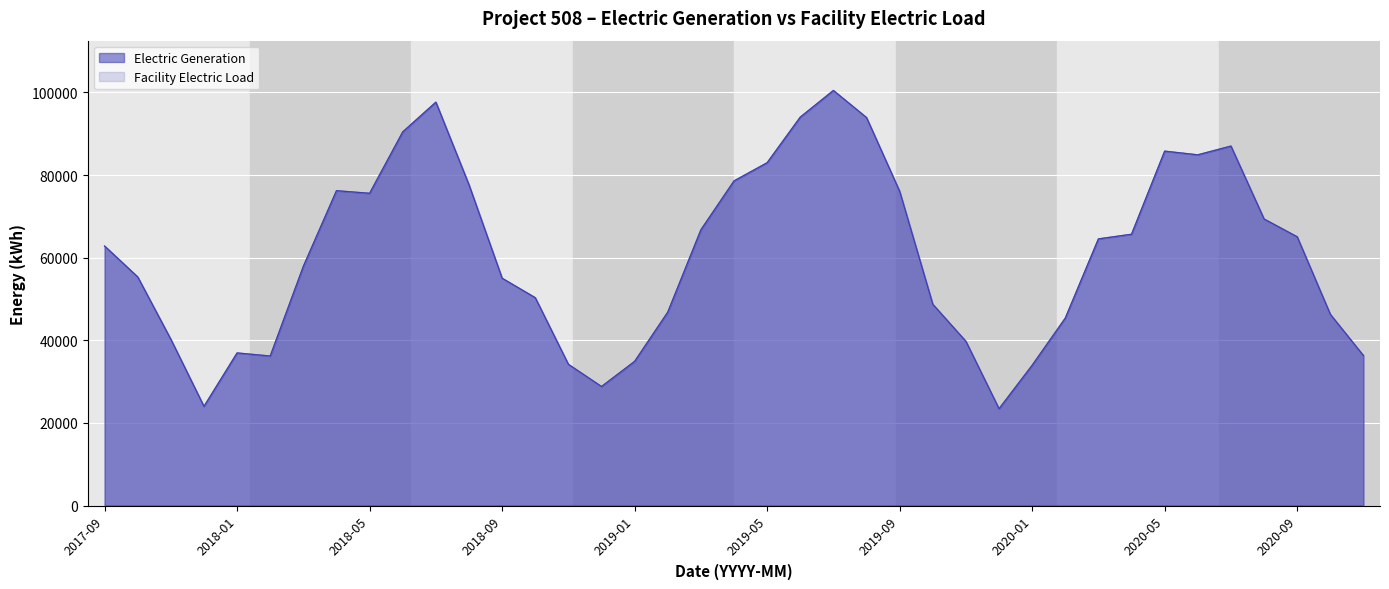

True or false: Electric Generation has a value of 82975.2 at 2019-05.

True